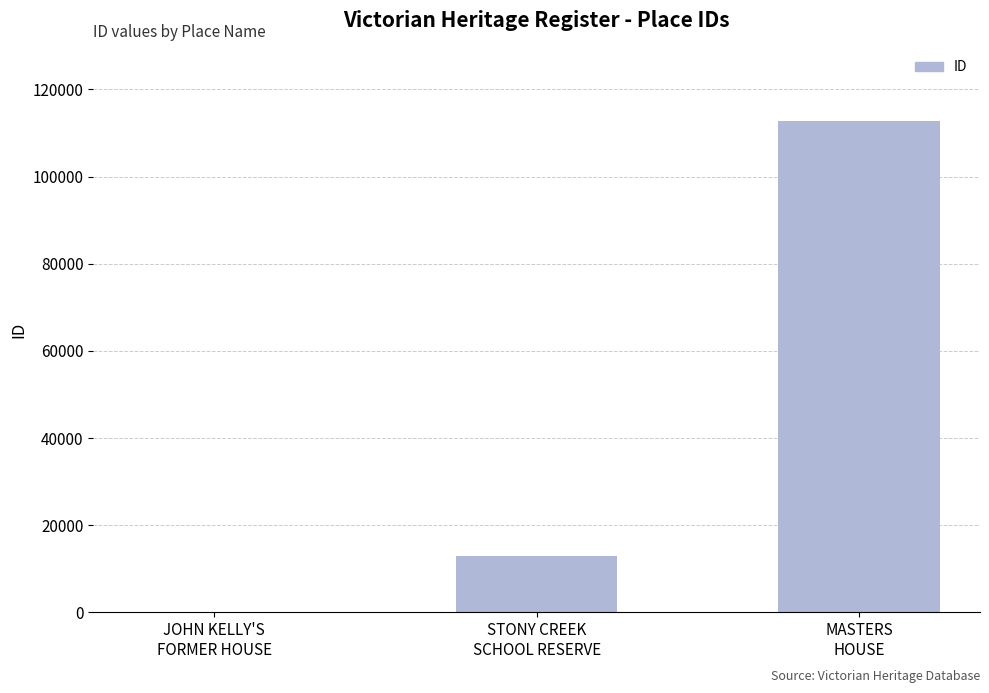

Does the chart contain stacked bars?

No